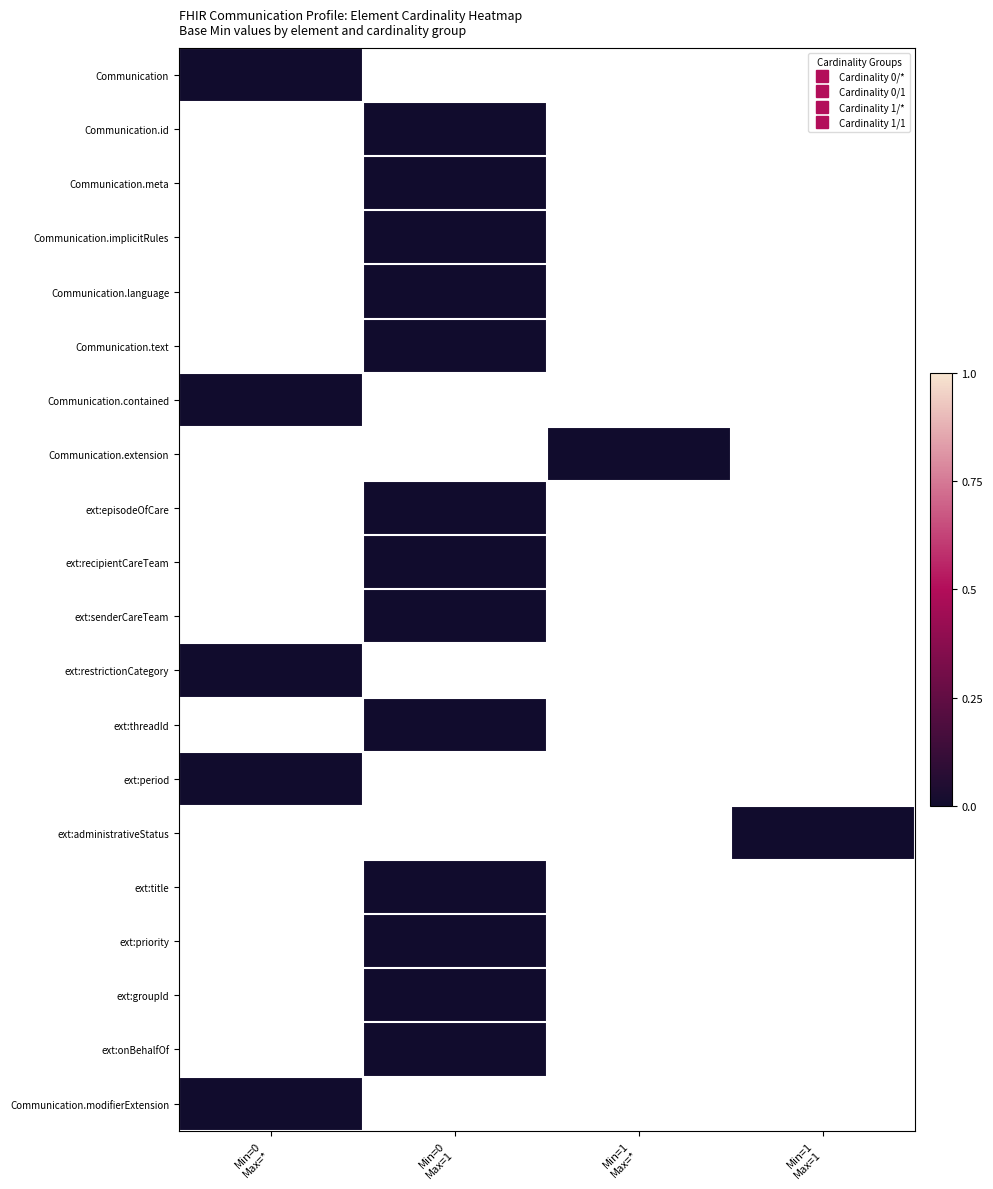

Reading right to left, extract all data points from this chart.

Communication: Min=1
Max=1=-1	Min=1
Max=*=-1	Min=0
Max=1=-1	Min=0
Max=*=0
Communication.id: Min=1
Max=1=-1	Min=1
Max=*=-1	Min=0
Max=1=0	Min=0
Max=*=-1
Communication.meta: Min=1
Max=1=-1	Min=1
Max=*=-1	Min=0
Max=1=0	Min=0
Max=*=-1
Communication.implicitRules: Min=1
Max=1=-1	Min=1
Max=*=-1	Min=0
Max=1=0	Min=0
Max=*=-1
Communication.language: Min=1
Max=1=-1	Min=1
Max=*=-1	Min=0
Max=1=0	Min=0
Max=*=-1
Communication.text: Min=1
Max=1=-1	Min=1
Max=*=-1	Min=0
Max=1=0	Min=0
Max=*=-1
Communication.contained: Min=1
Max=1=-1	Min=1
Max=*=-1	Min=0
Max=1=-1	Min=0
Max=*=0
Communication.extension: Min=1
Max=1=-1	Min=1
Max=*=0	Min=0
Max=1=-1	Min=0
Max=*=-1
ext:episodeOfCare: Min=1
Max=1=-1	Min=1
Max=*=-1	Min=0
Max=1=0	Min=0
Max=*=-1
ext:recipientCareTeam: Min=1
Max=1=-1	Min=1
Max=*=-1	Min=0
Max=1=0	Min=0
Max=*=-1
ext:senderCareTeam: Min=1
Max=1=-1	Min=1
Max=*=-1	Min=0
Max=1=0	Min=0
Max=*=-1
ext:restrictionCategory: Min=1
Max=1=-1	Min=1
Max=*=-1	Min=0
Max=1=-1	Min=0
Max=*=0
ext:threadId: Min=1
Max=1=-1	Min=1
Max=*=-1	Min=0
Max=1=0	Min=0
Max=*=-1
ext:period: Min=1
Max=1=-1	Min=1
Max=*=-1	Min=0
Max=1=-1	Min=0
Max=*=0
ext:administrativeStatus: Min=1
Max=1=0	Min=1
Max=*=-1	Min=0
Max=1=-1	Min=0
Max=*=-1
ext:title: Min=1
Max=1=-1	Min=1
Max=*=-1	Min=0
Max=1=0	Min=0
Max=*=-1
ext:priority: Min=1
Max=1=-1	Min=1
Max=*=-1	Min=0
Max=1=0	Min=0
Max=*=-1
ext:groupId: Min=1
Max=1=-1	Min=1
Max=*=-1	Min=0
Max=1=0	Min=0
Max=*=-1
ext:onBehalfOf: Min=1
Max=1=-1	Min=1
Max=*=-1	Min=0
Max=1=0	Min=0
Max=*=-1
Communication.modifierExtension: Min=1
Max=1=-1	Min=1
Max=*=-1	Min=0
Max=1=-1	Min=0
Max=*=0